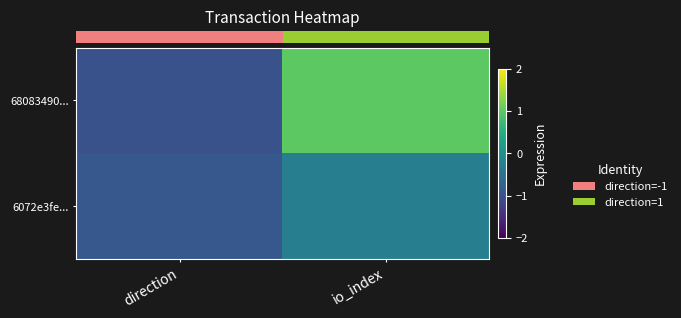

At direction, list the series in order from largest to smallest.

row_1, row_0